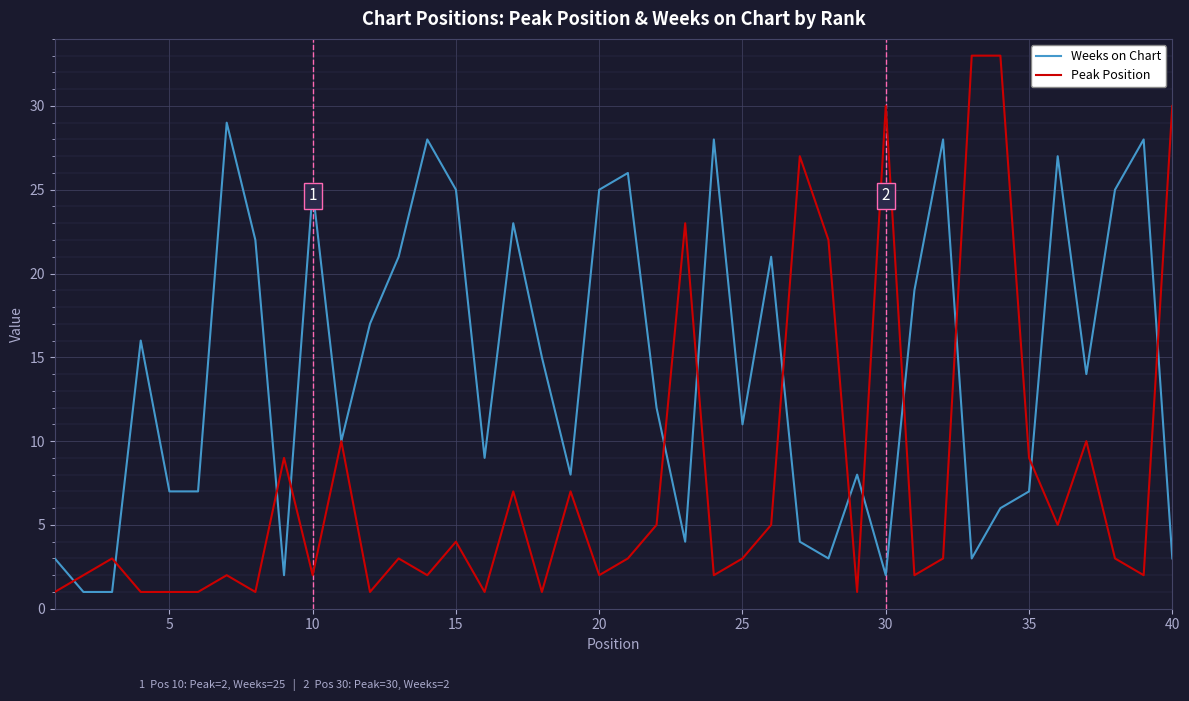

Which series has the largest total across all categories?

Weeks on Chart